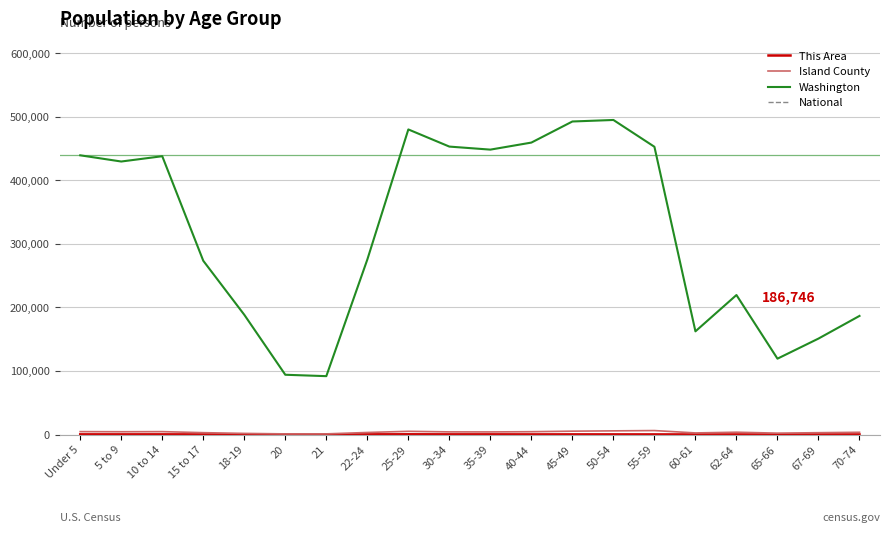

Is the value of Washington at 60-61 greater than the value of Island County at 15 to 17?

Yes